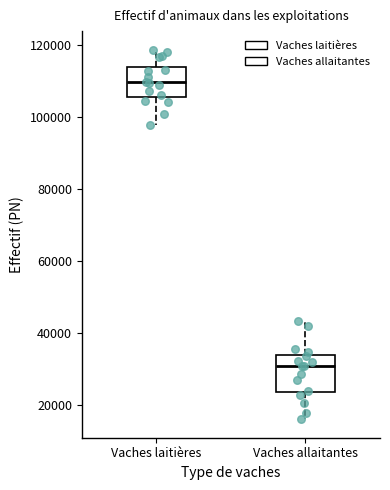

Reading left to right, read every box against the y-axis: the position of its median line, the range the box covers, and the ends of its whiskers. The values are not printed on the chart, so give them approximately, as read against the axis.

Vaches laitières: median 110000, box 106000 to 114000, whiskers 98000 to 118000
Vaches allaitantes: median 30000, box 24000 to 34000, whiskers 16000 to 44000